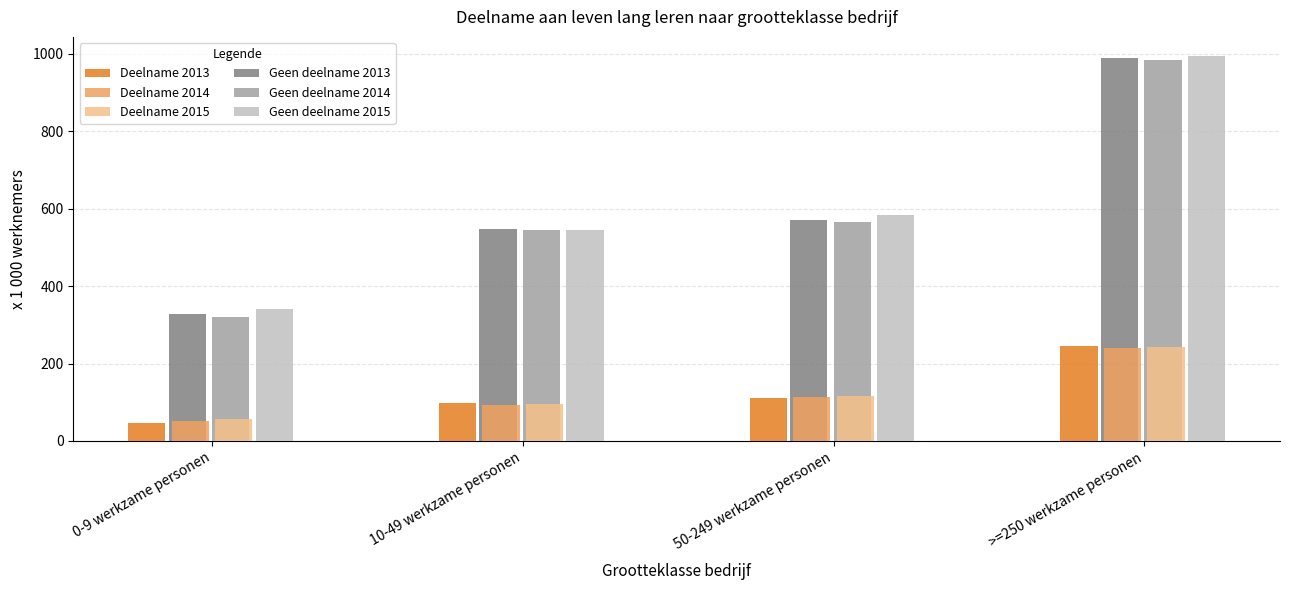

What is the total value across all series at 10-49 werkzame personen?

1920